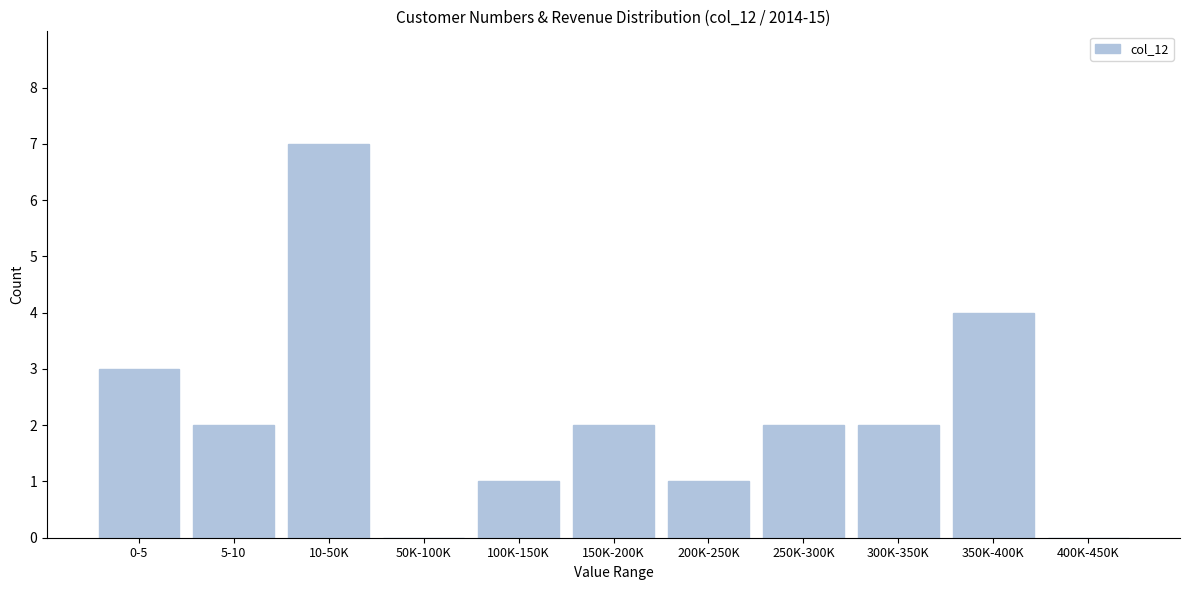

Reading left to right, transcribe all the data shown in this chart.

0-5=3	5-10=2	10-50K=7	50K-100K=0	100K-150K=1	150K-200K=2	200K-250K=1	250K-300K=2	300K-350K=2	350K-400K=4	400K-450K=0